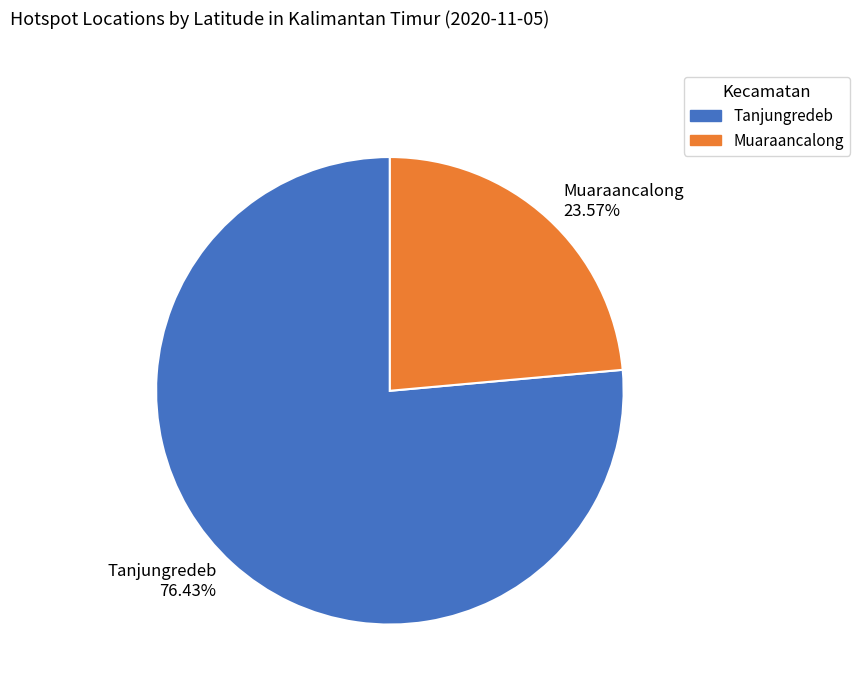

To the nearest percent, what percentage of the pie is Tanjungredeb?

76%